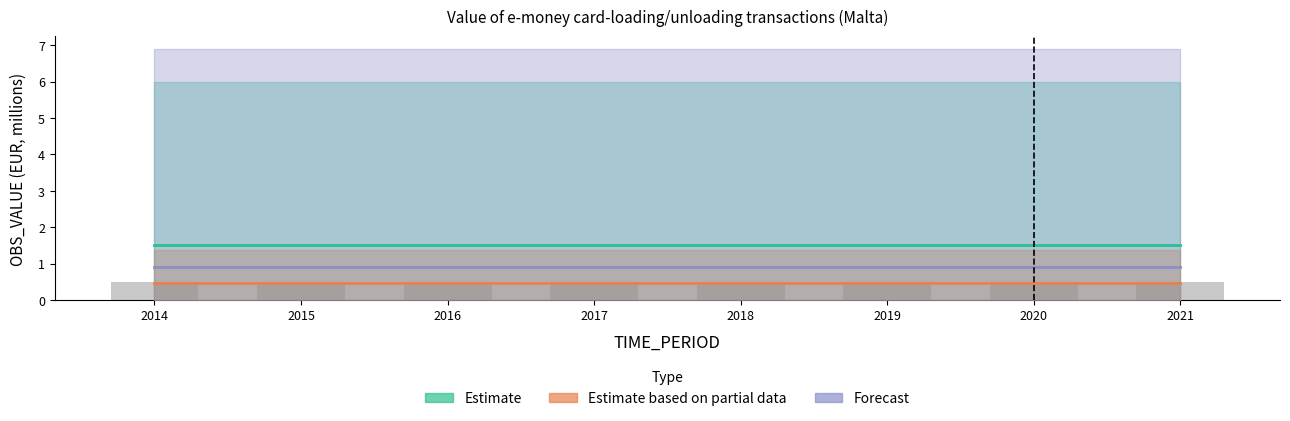

Reading right to left, list all the values displayed in this chart.

Estimate: 2021=1.5	2020=1.5	2019=1.5	2018=1.5	2017=1.5	2016=1.5	2015=1.5	2014=1.5
Estimate based on partial data: 2021=0.5	2020=0.5	2019=0.5	2018=0.5	2017=0.5	2016=0.5	2015=0.5	2014=0.5
Forecast: 2021=0.9	2020=0.9	2019=0.9	2018=0.9	2017=0.9	2016=0.9	2015=0.9	2014=0.9